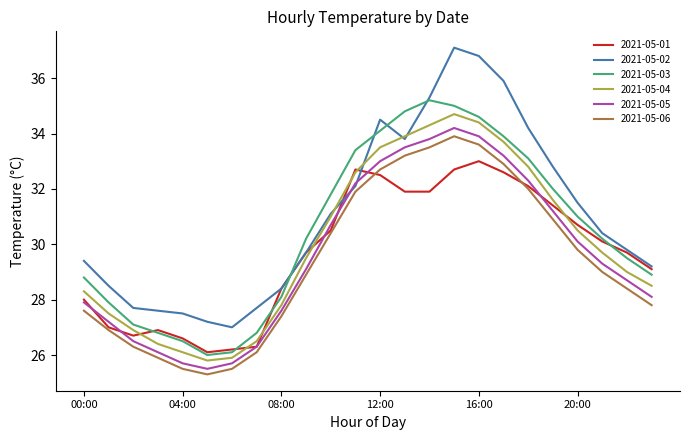

What is the highest value of the 2021-05-02 series?

37.1